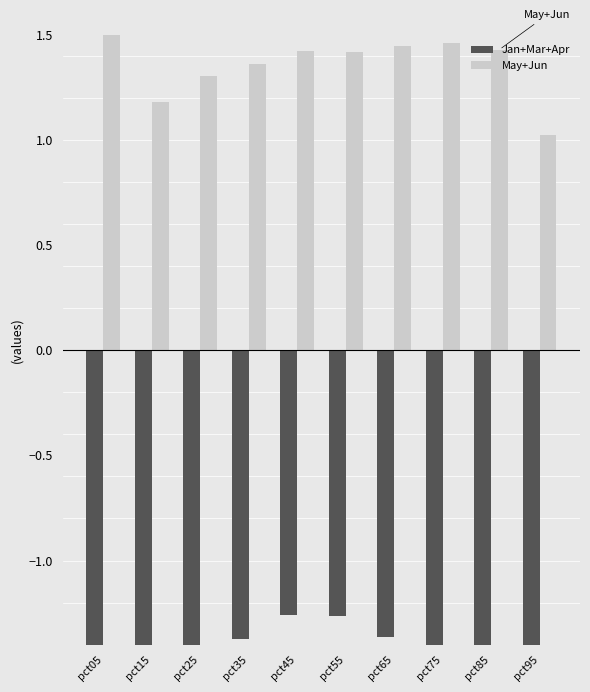

Rank the series by their maximum value, from highest to lowest.

May+Jun, Jan+Mar+Apr